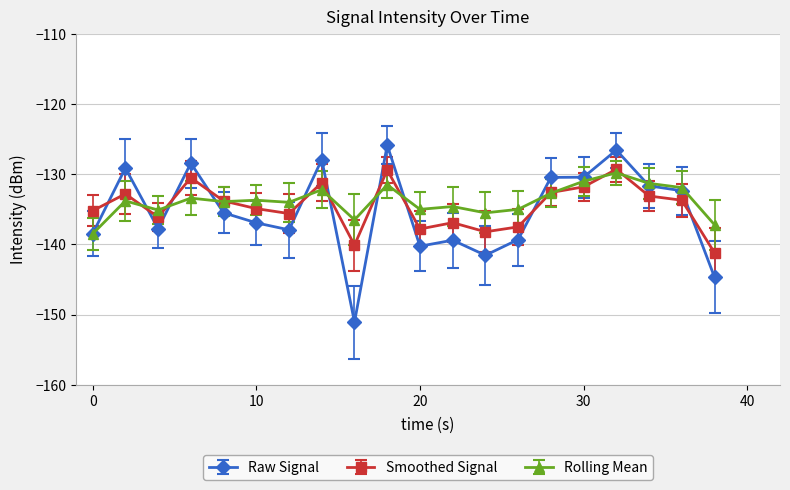

What is the lowest value of the Raw Signal series?

-151.1